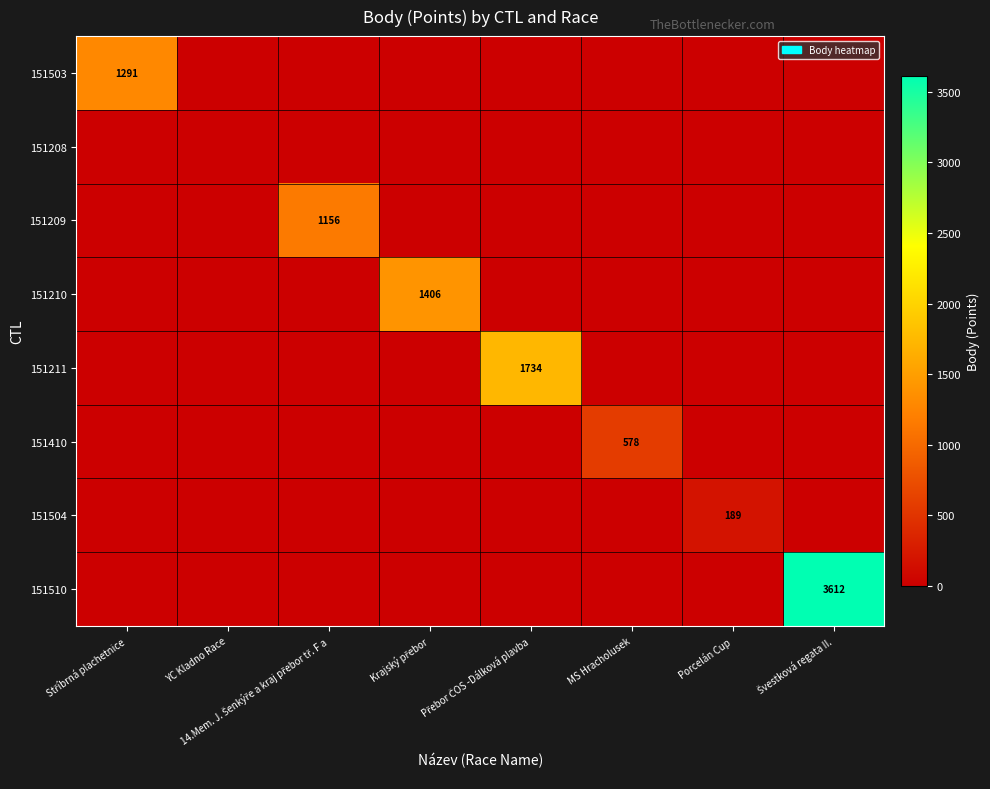

At which label is 151209 closest to 578?

Stříbrná plachetnice